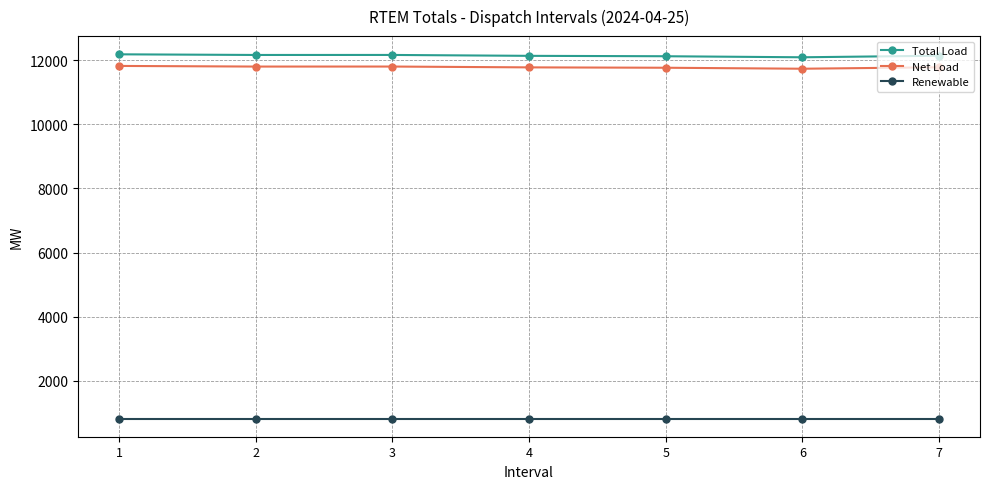

What is the maximum value for Renewable?

830.8